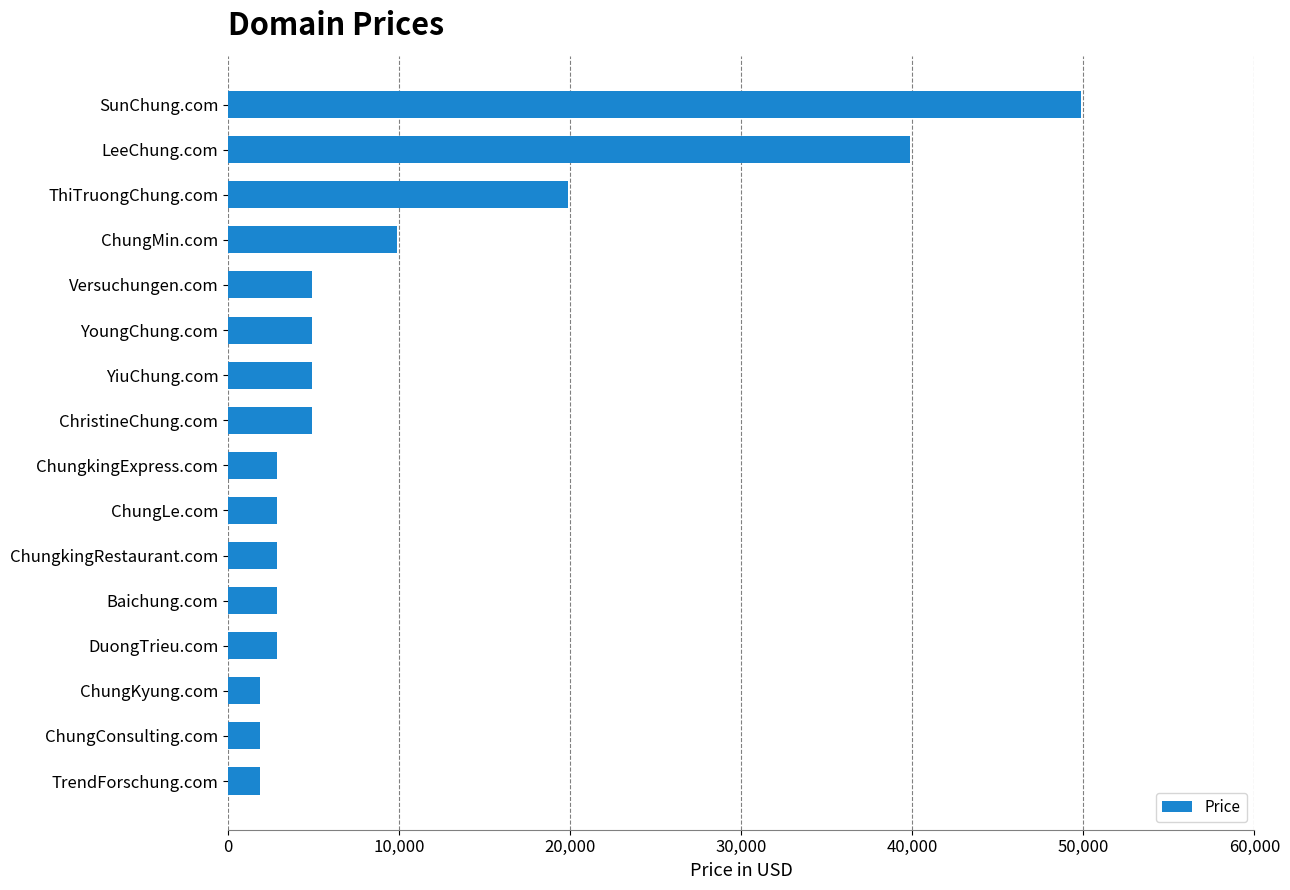

What is the sum of all values?

159208